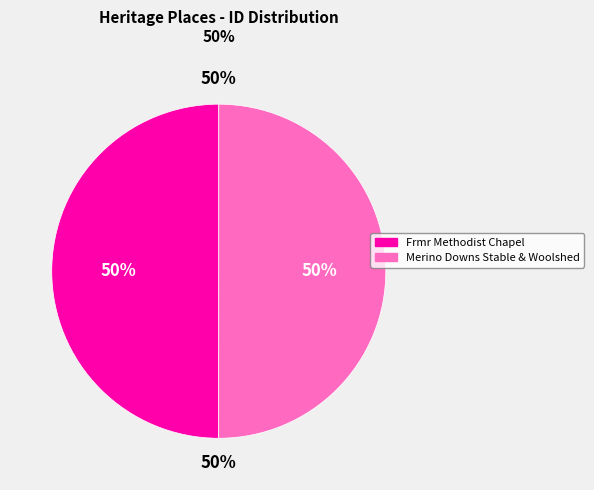

What is the ratio of the value at Merino Downs Stable & Woolshed to the value at Frmr Methodist Chapel?

1.0